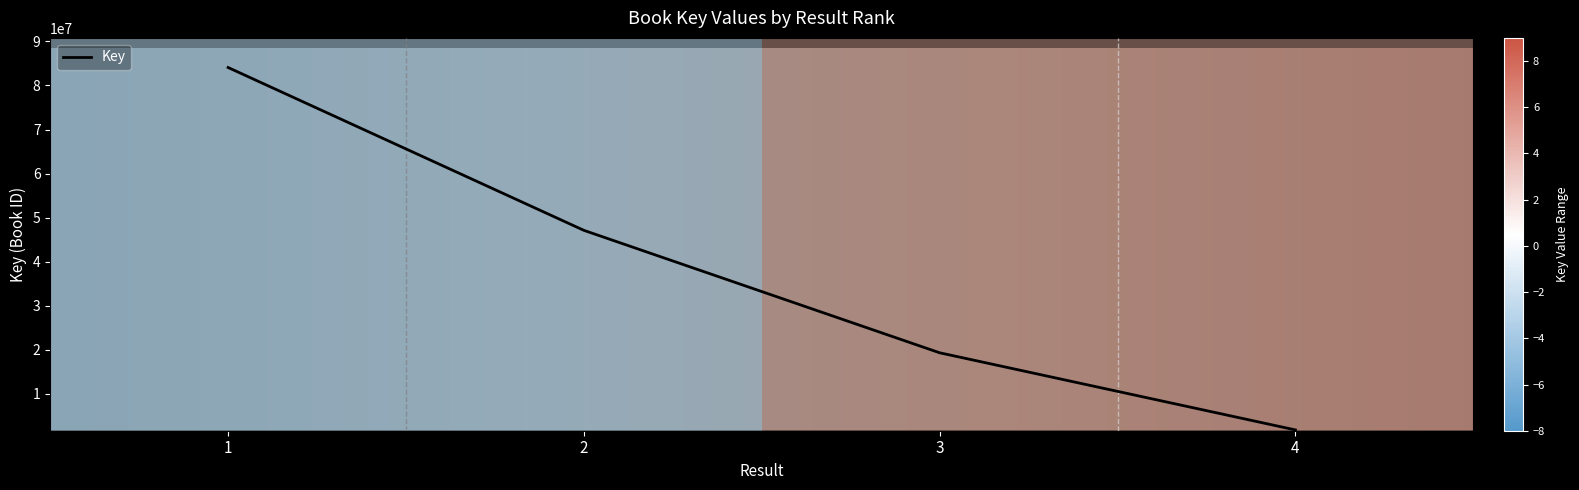

Reading left to right, list all the values displayed in this chart.

84080735	47114107	19317687	1804618